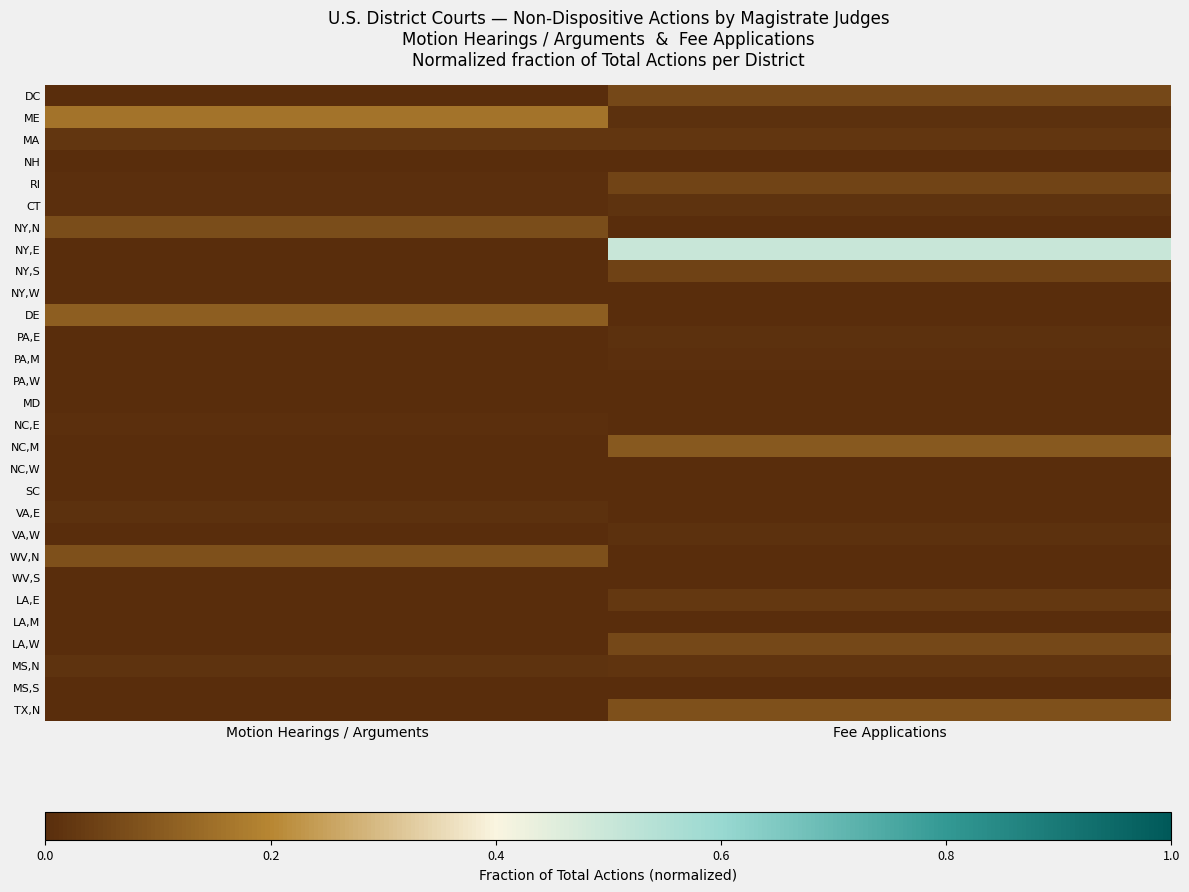

Between Motion Hearings / Arguments and Fee Applications, which is larger?

Fee Applications